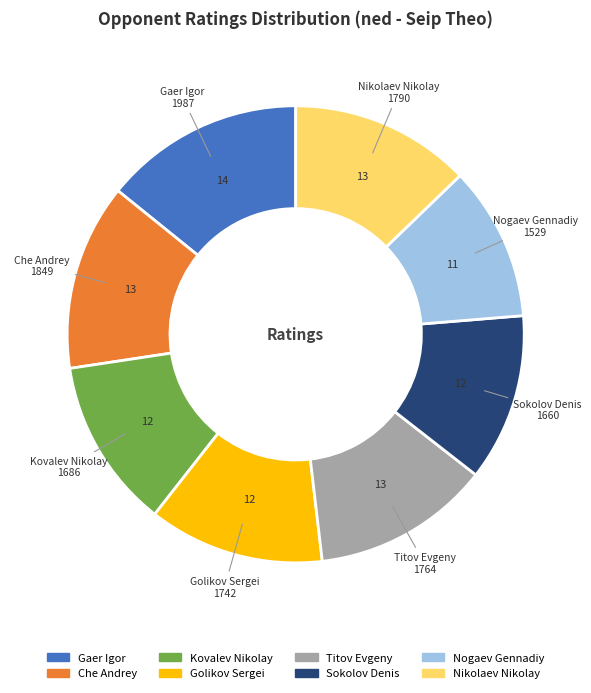

How many slices are in this pie chart?

8